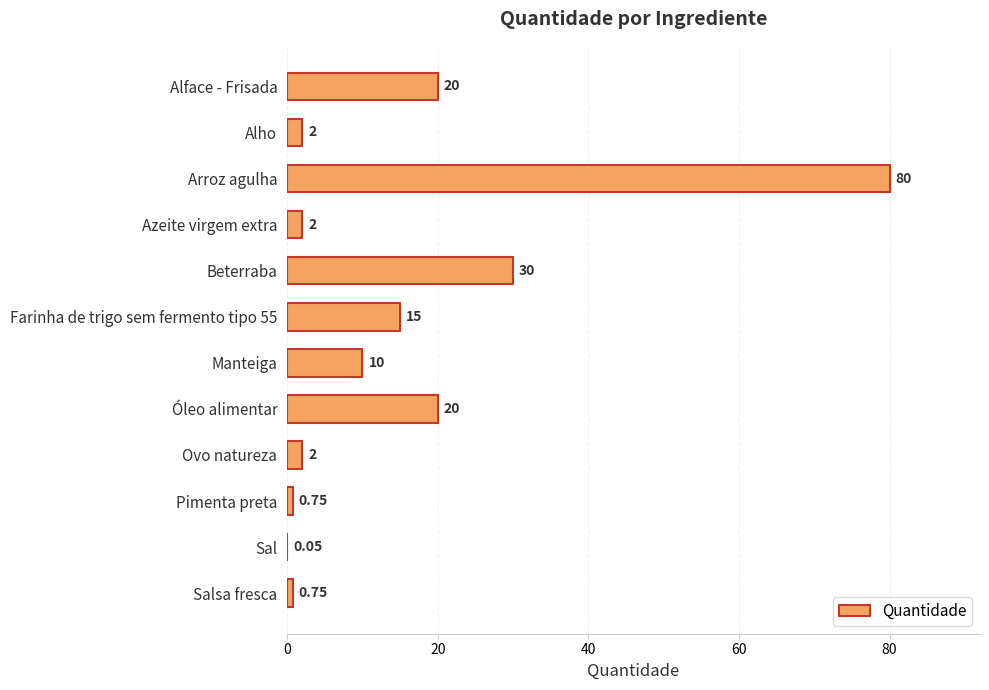

What is the change in value from Alface - Frisada to Alho?

-18.0